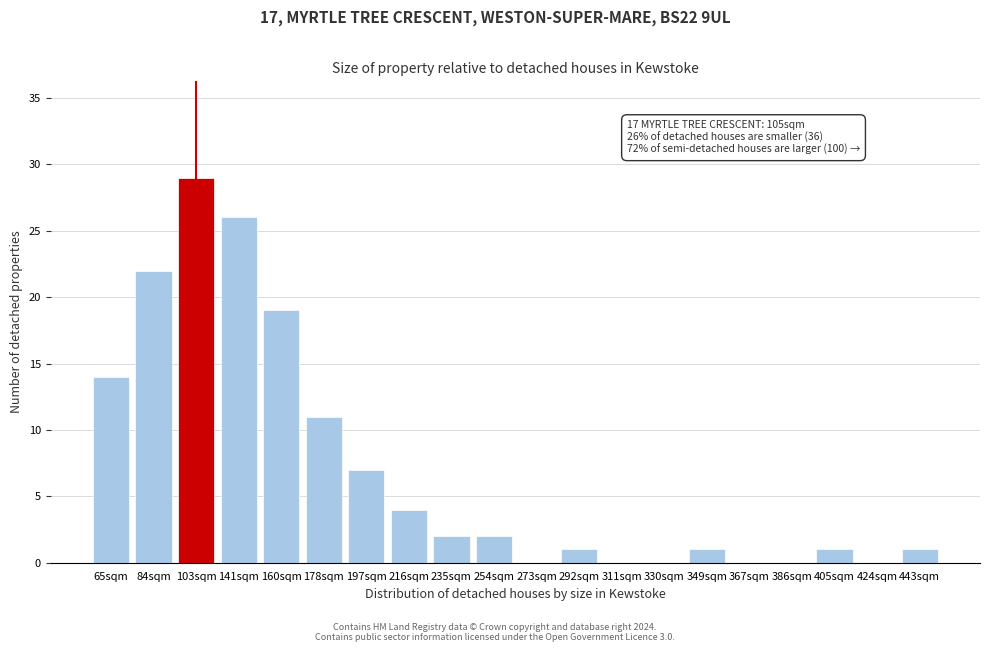

Reading right to left, transcribe all the data shown in this chart.

443sqm=1	424sqm=0	405sqm=1	386sqm=0	367sqm=0	349sqm=1	330sqm=0	311sqm=0	292sqm=1	273sqm=0	254sqm=2	235sqm=2	216sqm=4	197sqm=7	178sqm=11	160sqm=19	141sqm=26	103sqm=29	84sqm=22	65sqm=14